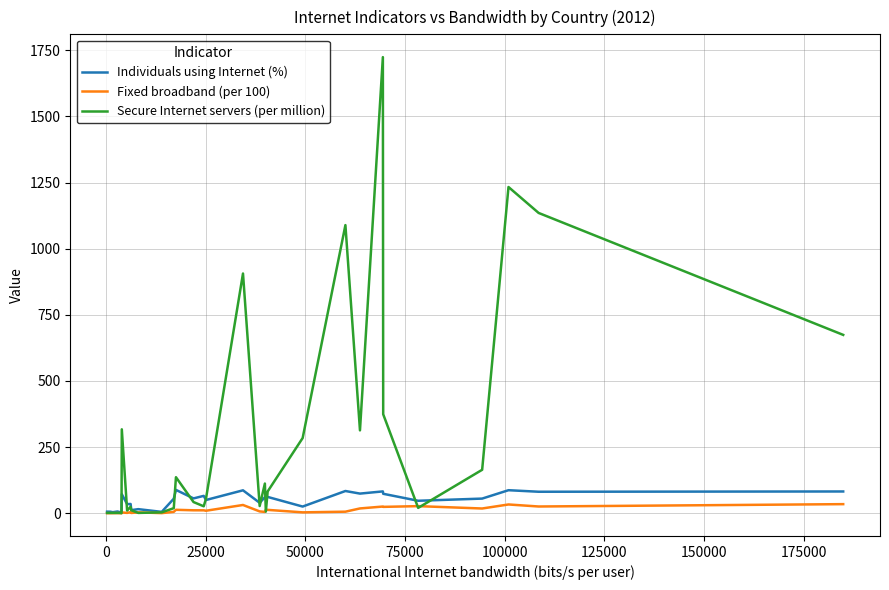

In Secure Internet servers (per million), how many points are lower than both neighbors (excluding endpoints)?

8